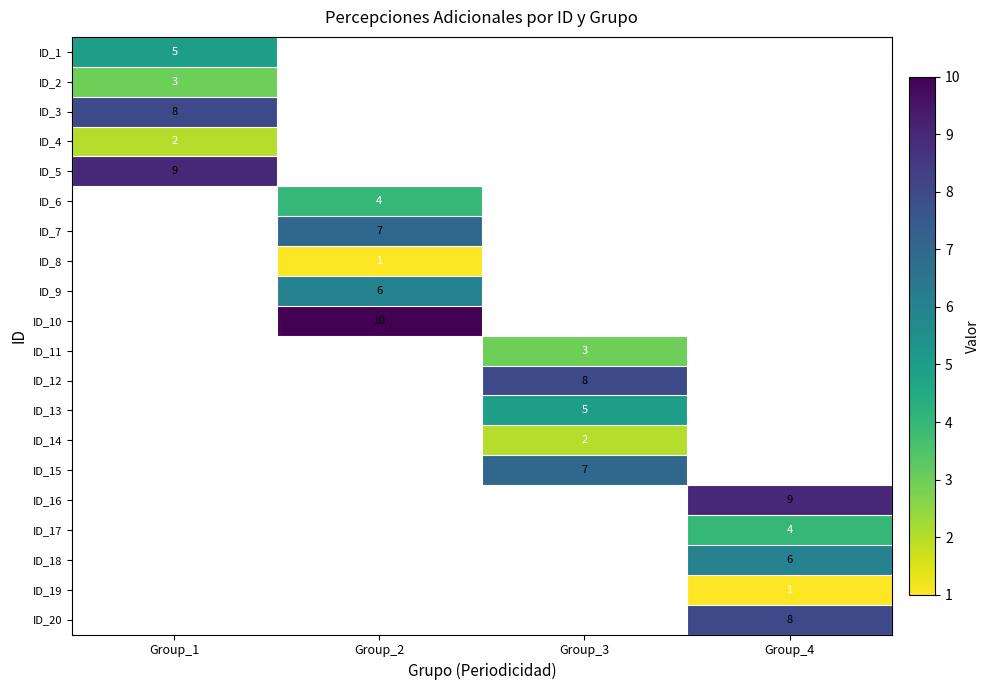

The ID_16 series shows 9 at Group_4. True or false?

True